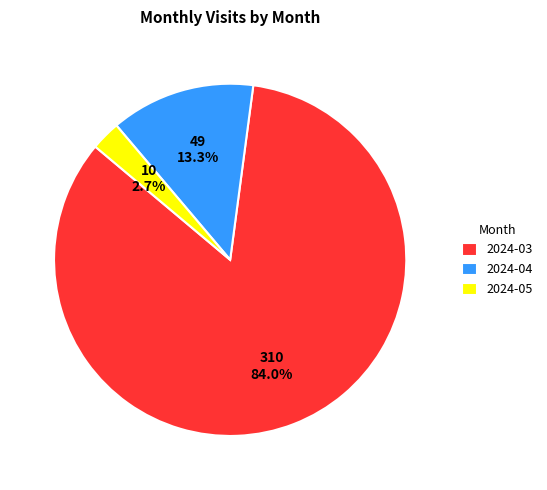

Which category has the smallest portion of the pie?

2024-05